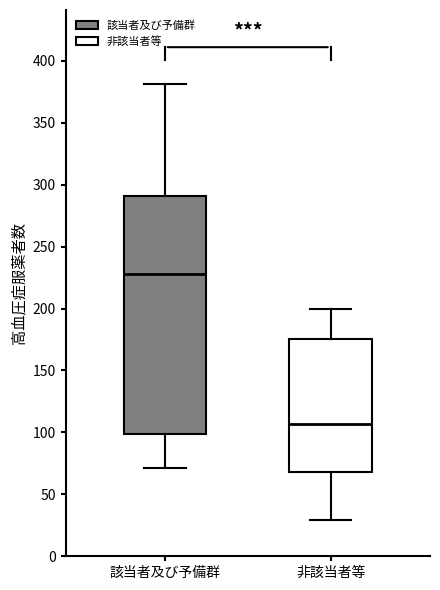

Which box's median line is the highest?

該当者及び予備群